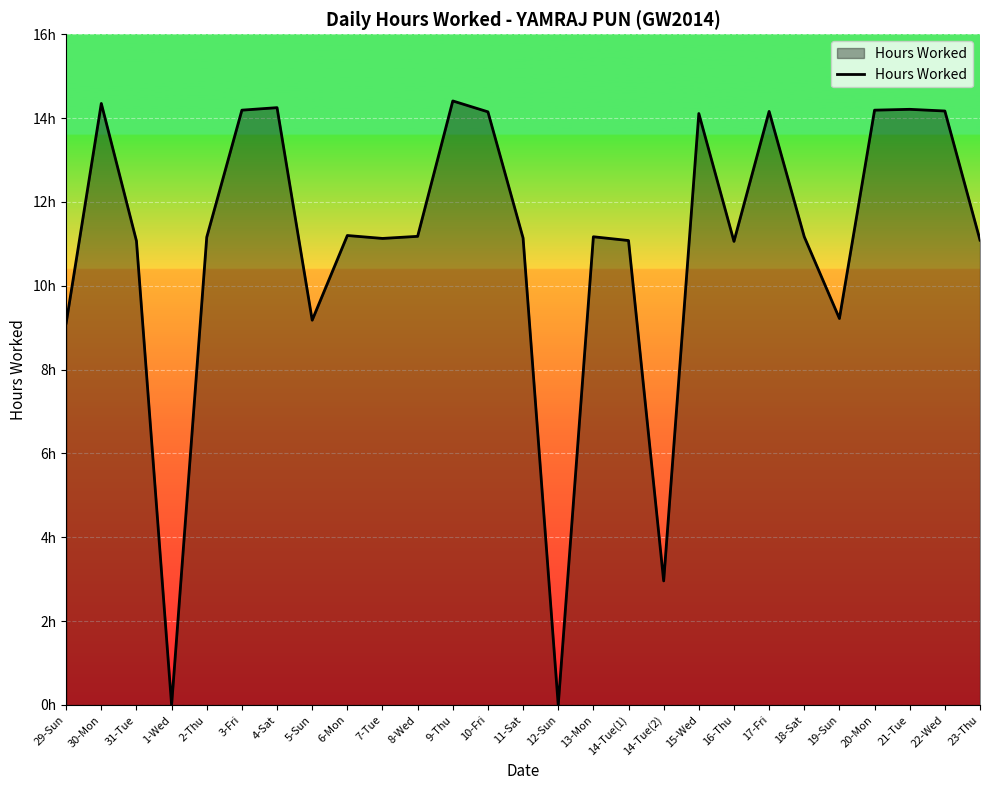

Does the chart display data point markers on the line(s)?

No